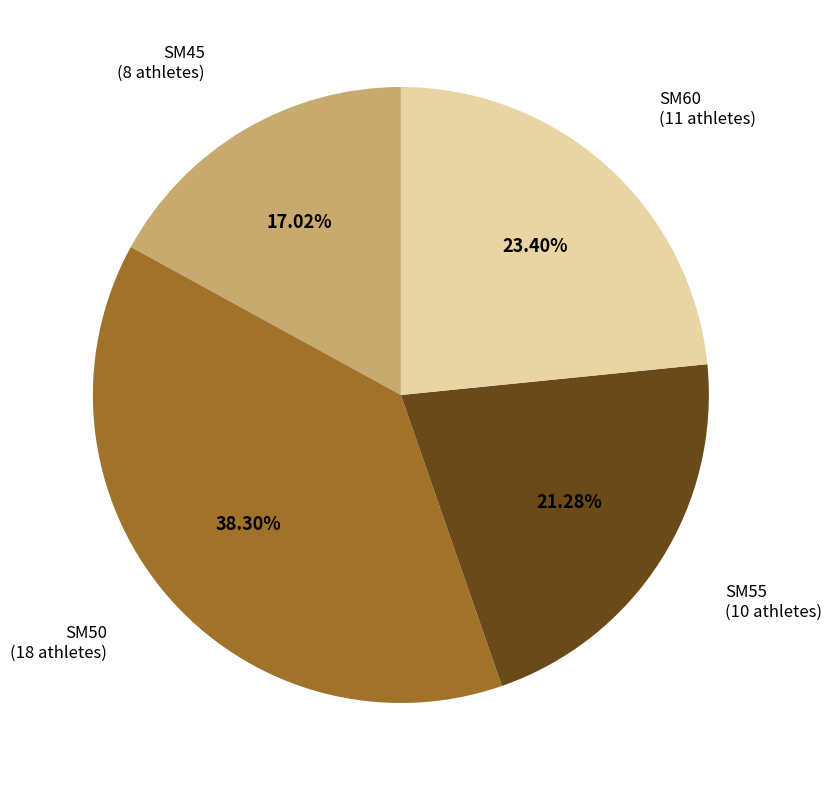

How much of the chart is everything except SM50?

61.7%